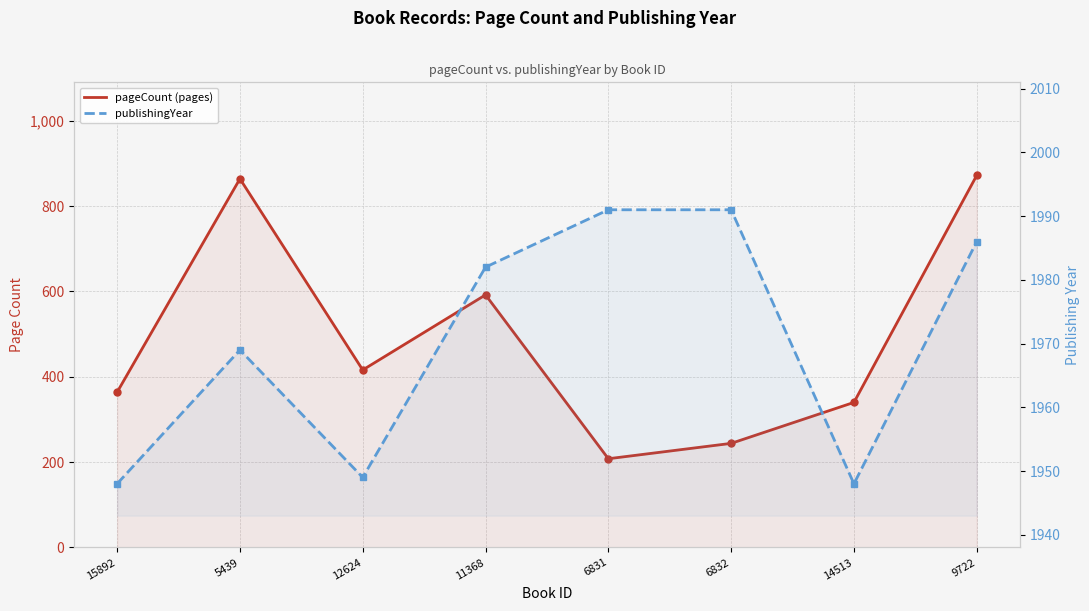

What is the value of the publishingYear point at the 1st from the left?

1948